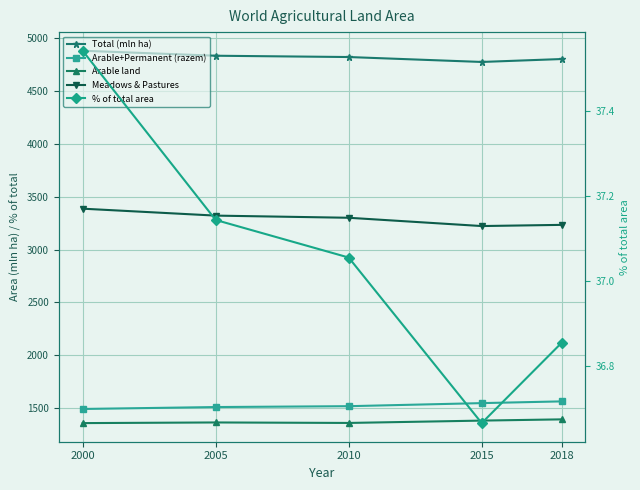

What is the difference between the highest and lowest values at 2010?

4783.3